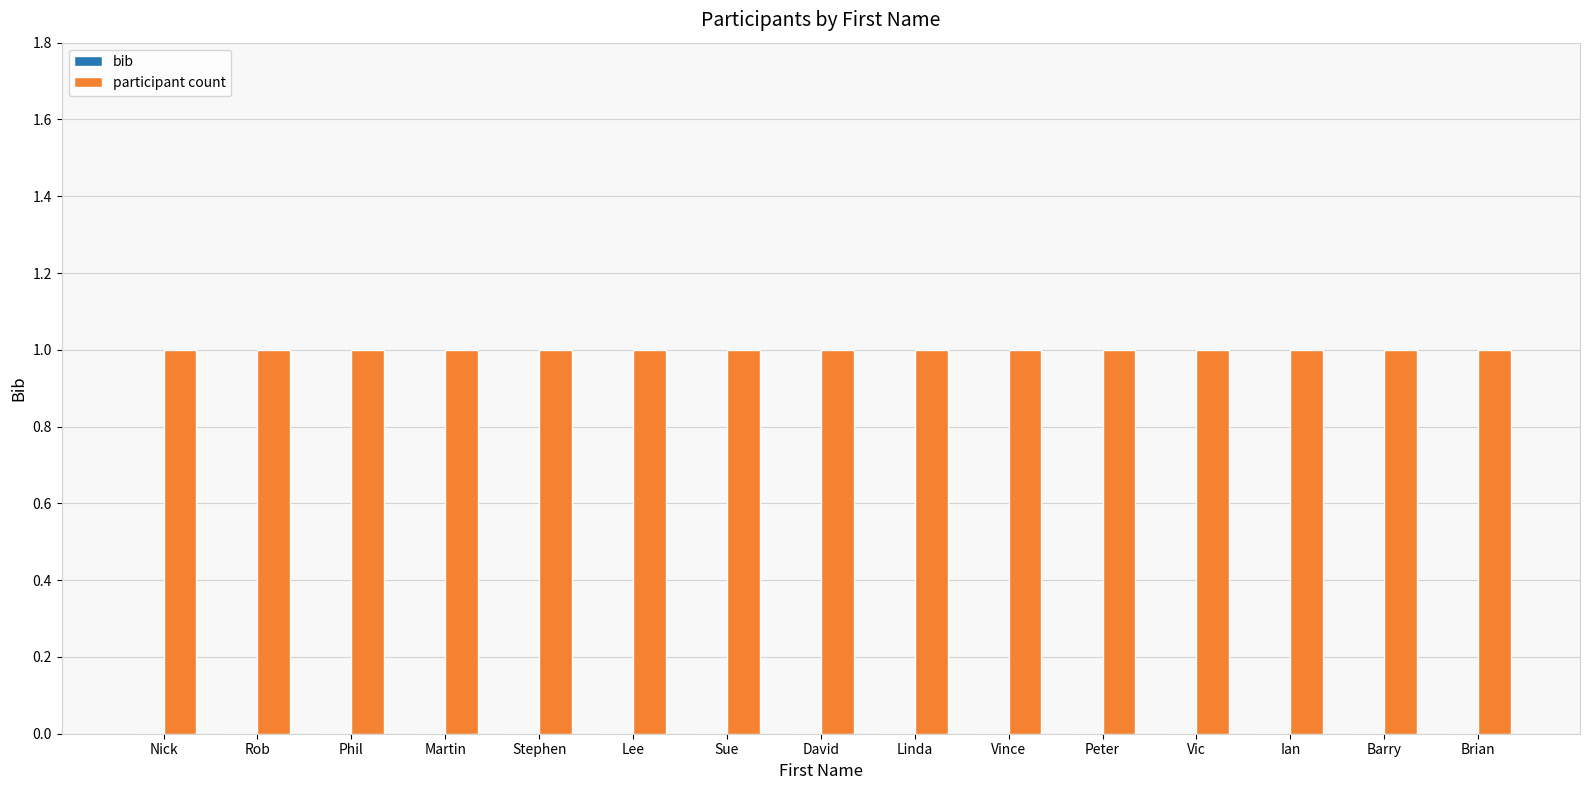

Which has a higher value, Ian or Stephen?

Ian